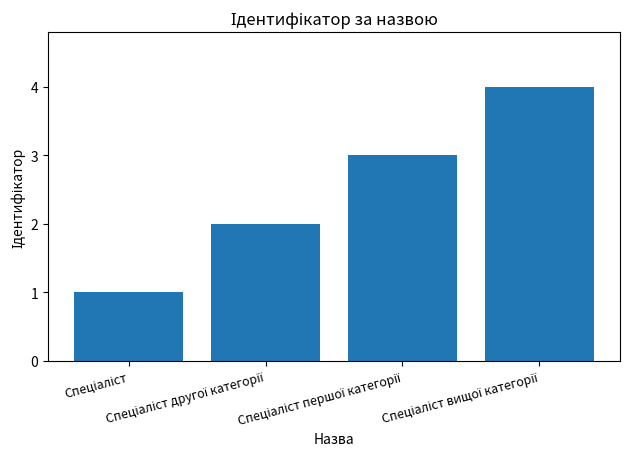

What is the sum of all values?

10